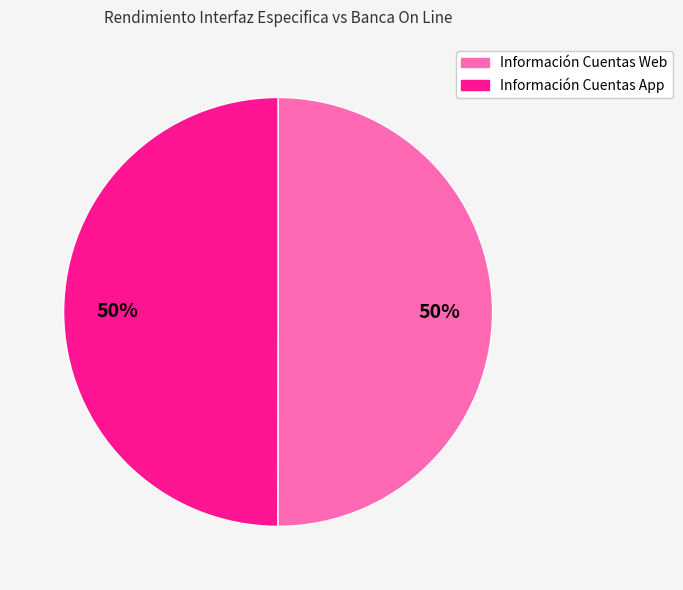

Is the sum of Información Cuentas Web and Información Cuentas App greater than half?

Yes